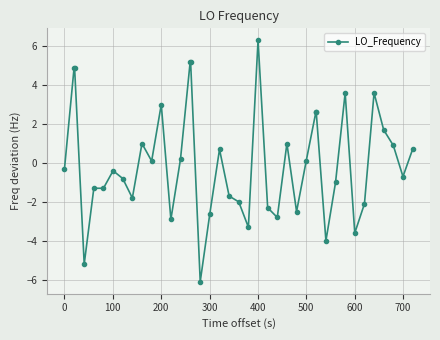

What is the value of the 5th point from the left?

-1.3